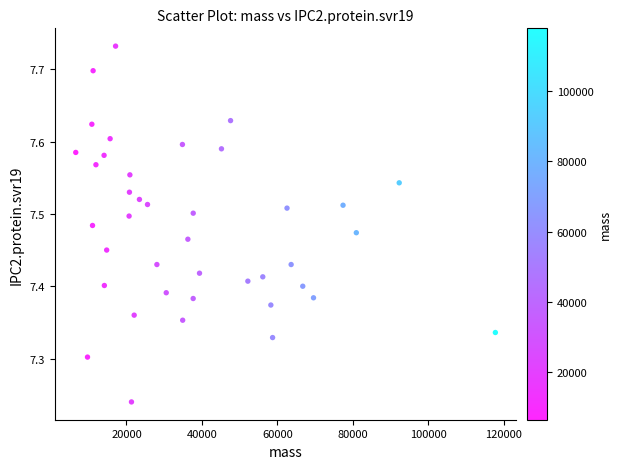

What is the range of Y values (max minus min)?

0.5